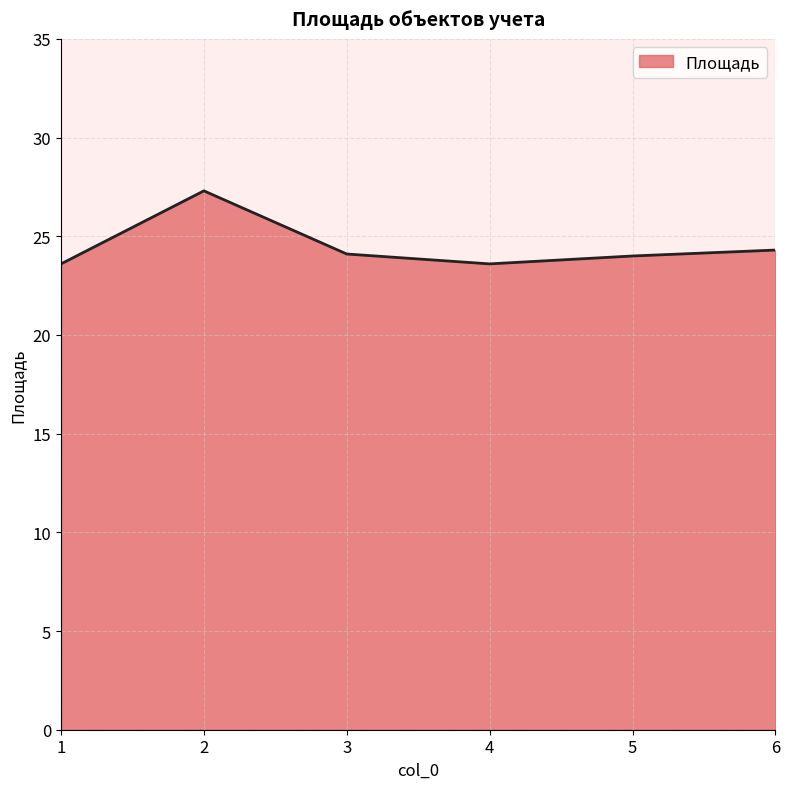

Is it true that the value at 1 is 14.3?

False